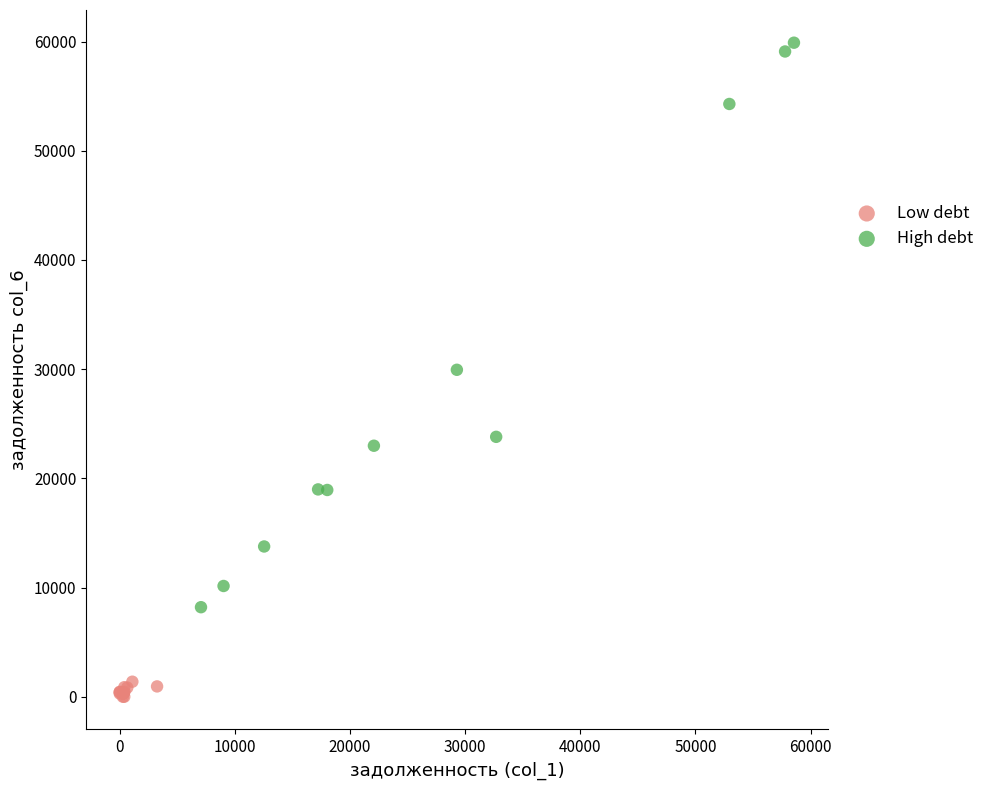

Which series contains the highest Y value?

High debt